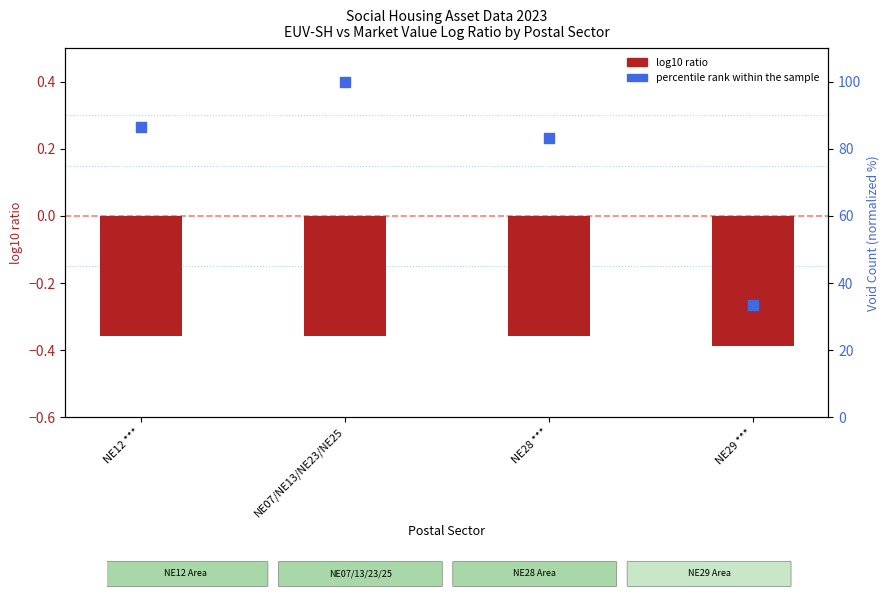

Which series has the largest total across all categories?

percentile rank within the sample